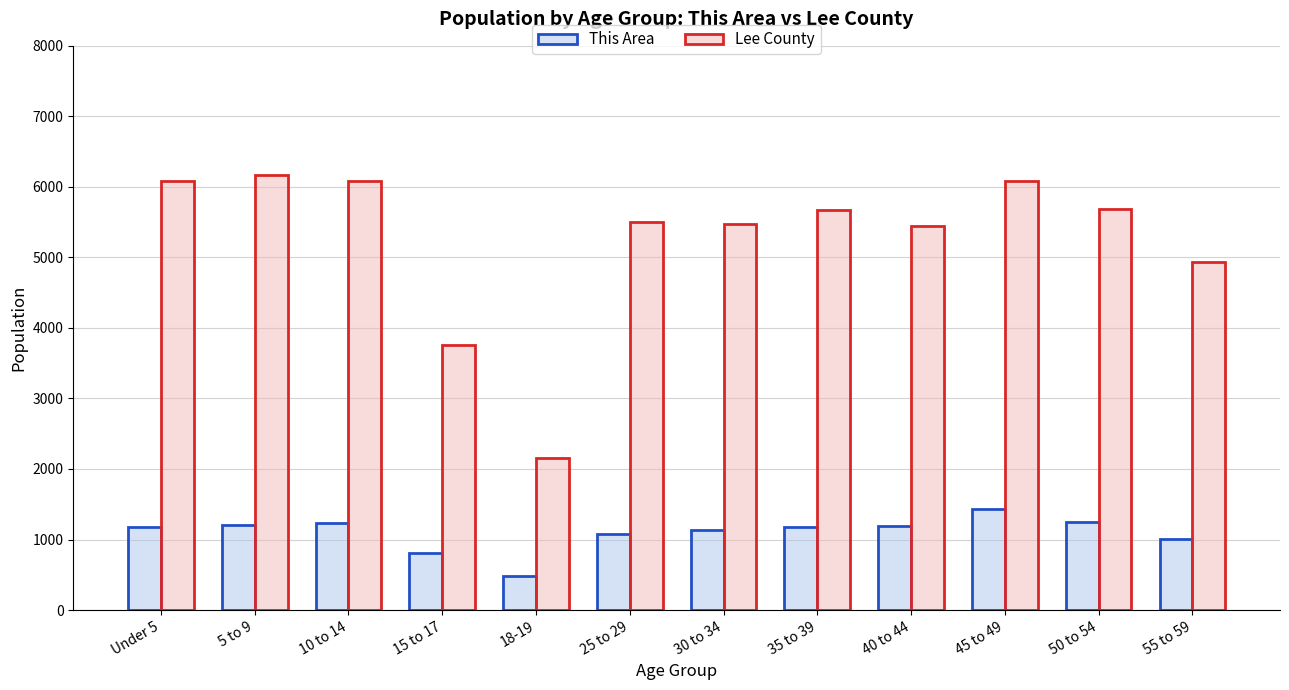

Between 45 to 49 and 55 to 59, which series saw the biggest shift?

Lee County